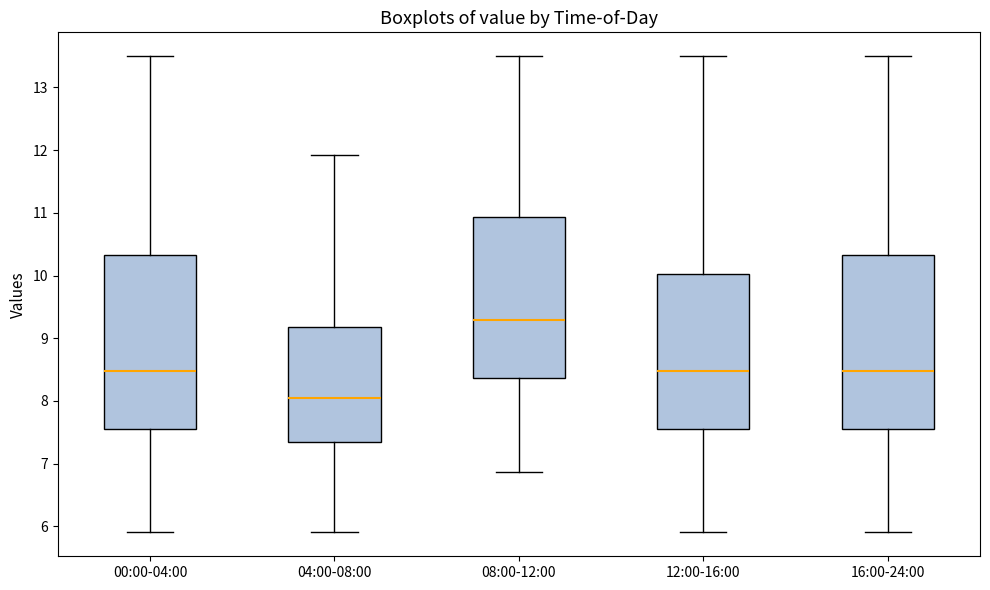

Which box has the highest median line?

08:00-12:00